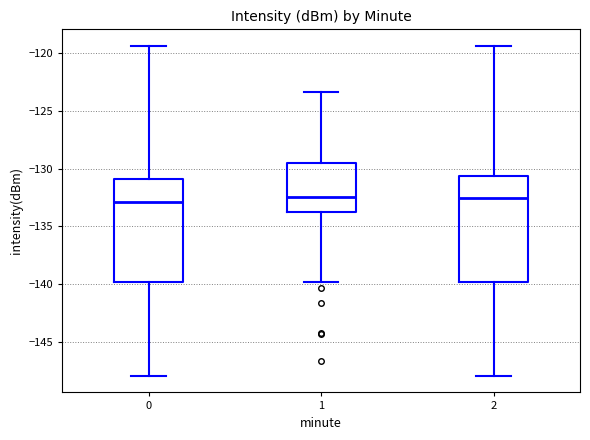

Where is the upper edge of the box at x = 1 on the y-axis? The values are not printed on the chart, so give them approximately, as read against the axis.

-129.5